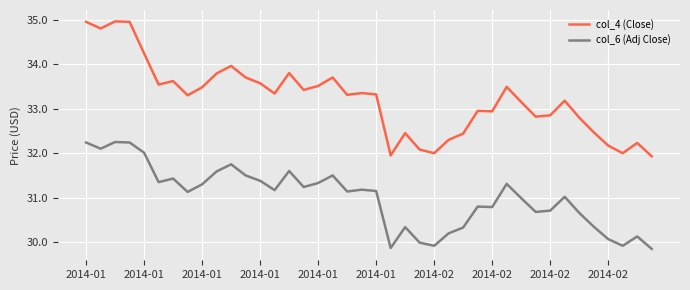

Which series has the largest range (max minus min)?

col_4 (Close)